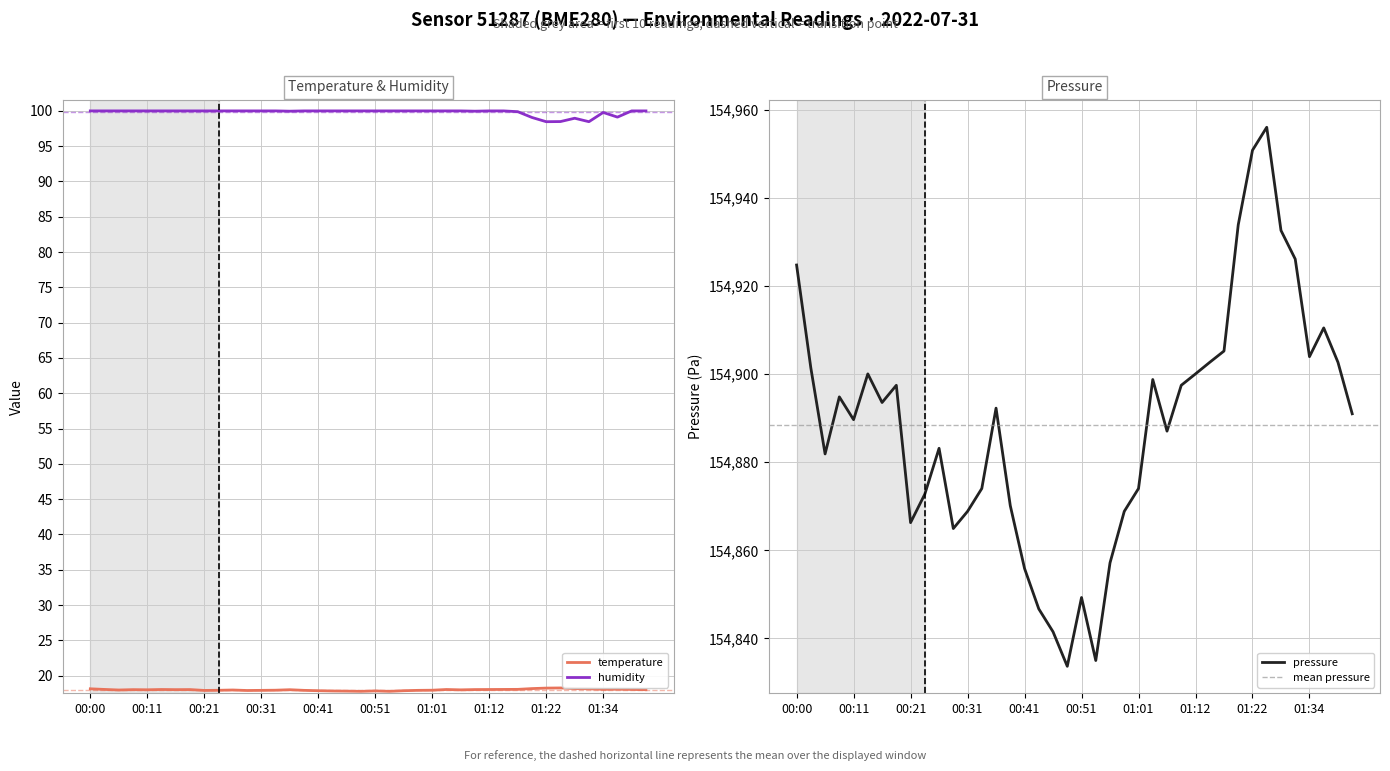

The humidity series shows 36.4 at 01:34. True or false?

False